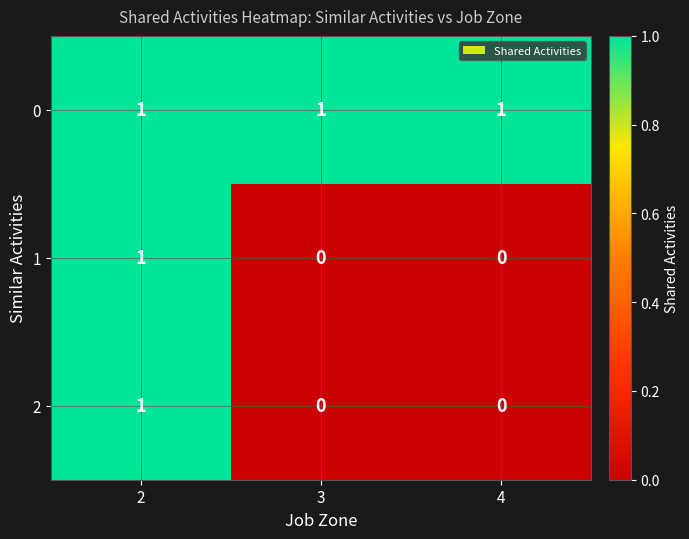

Is the value of 1 at 4 greater than the value of 0 at 2?

No